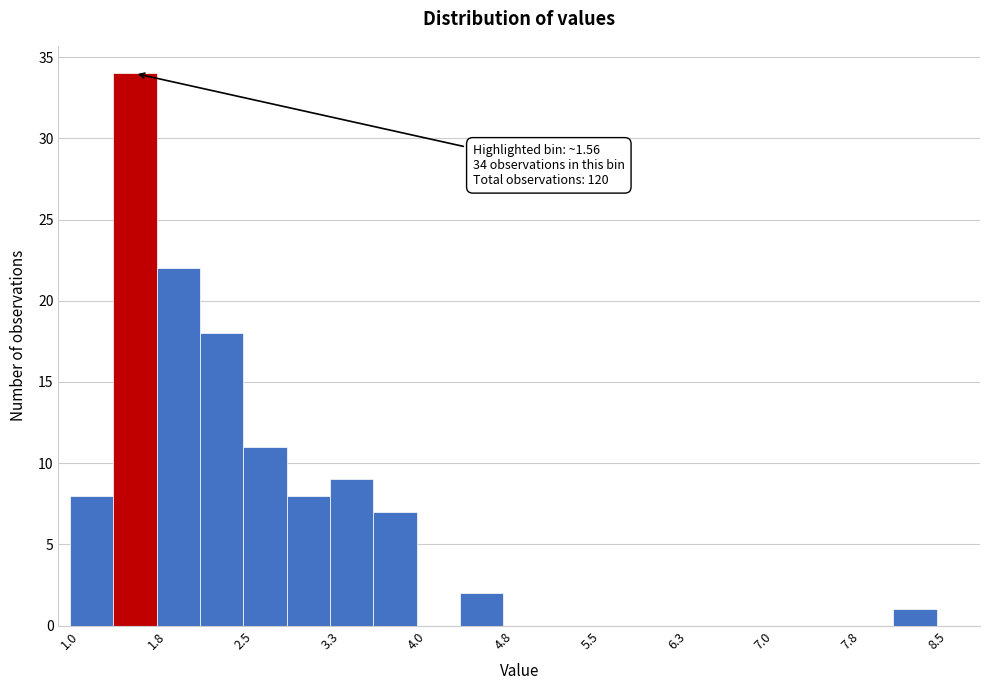

Around what value on the x-axis is the tallest bar? Give the approximate position of its centre, as read against the axis.

1.6